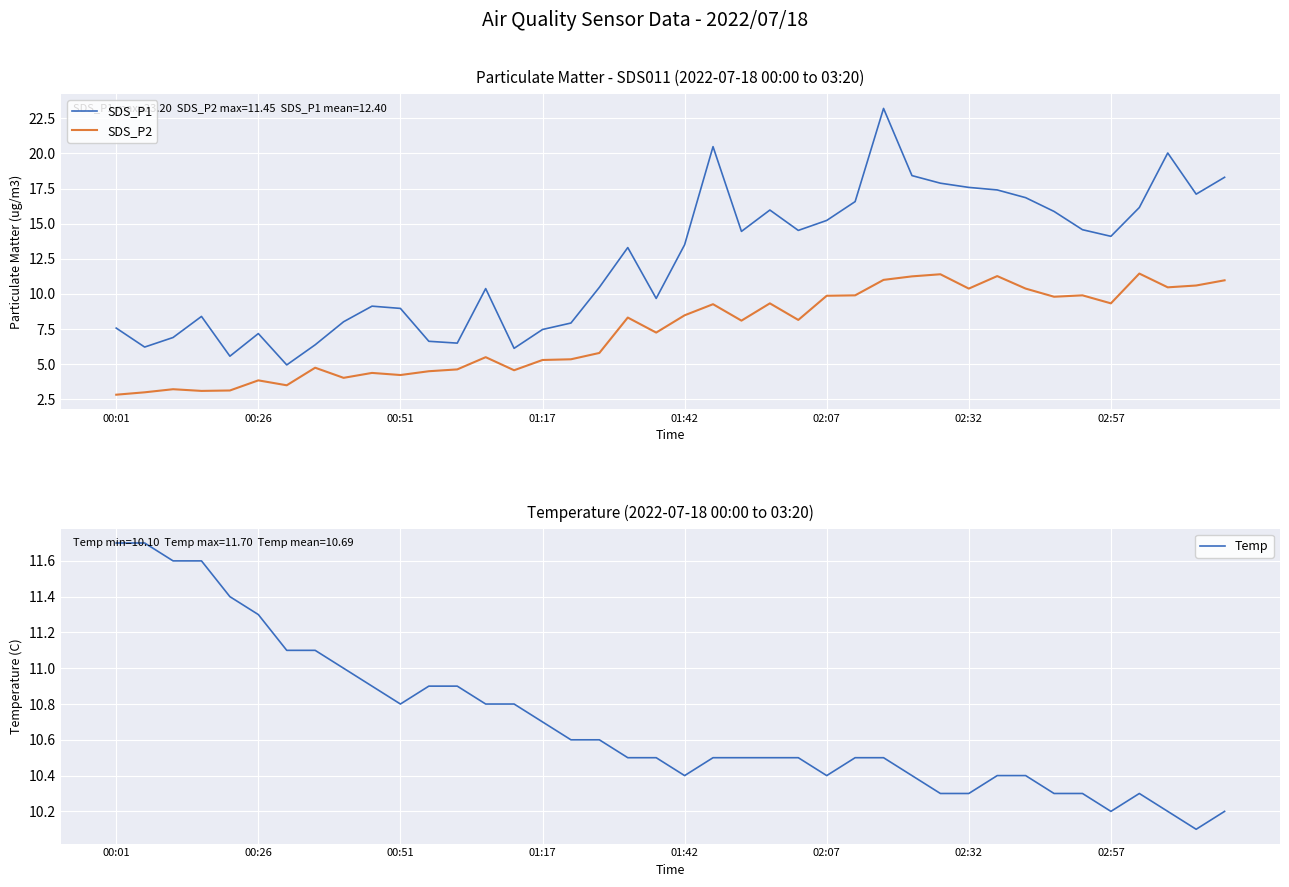

At how many categories does at least one series exceed 12?

21